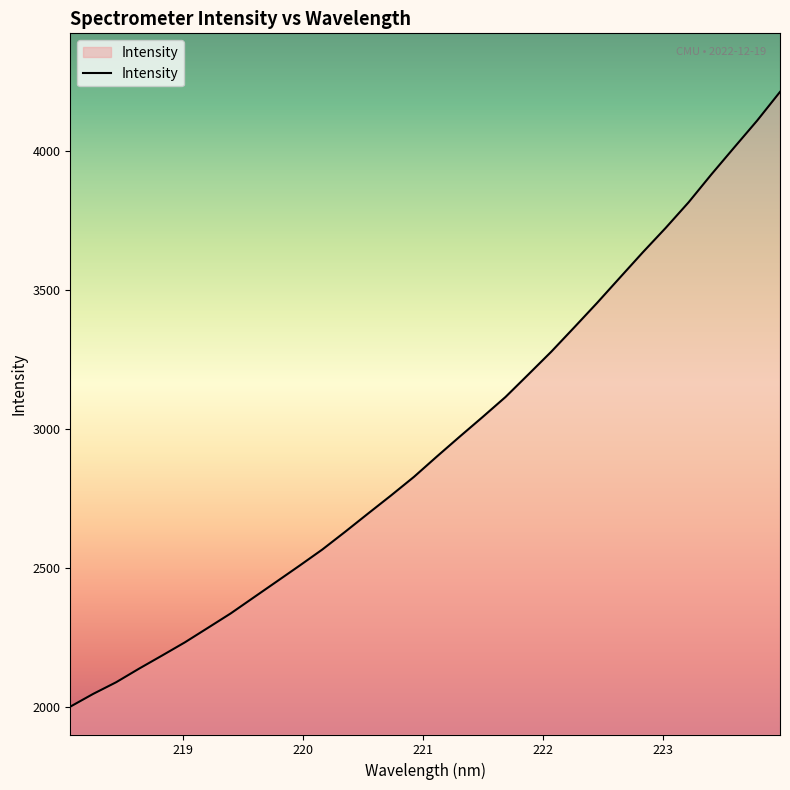

What is the greatest value displayed?

4214.3